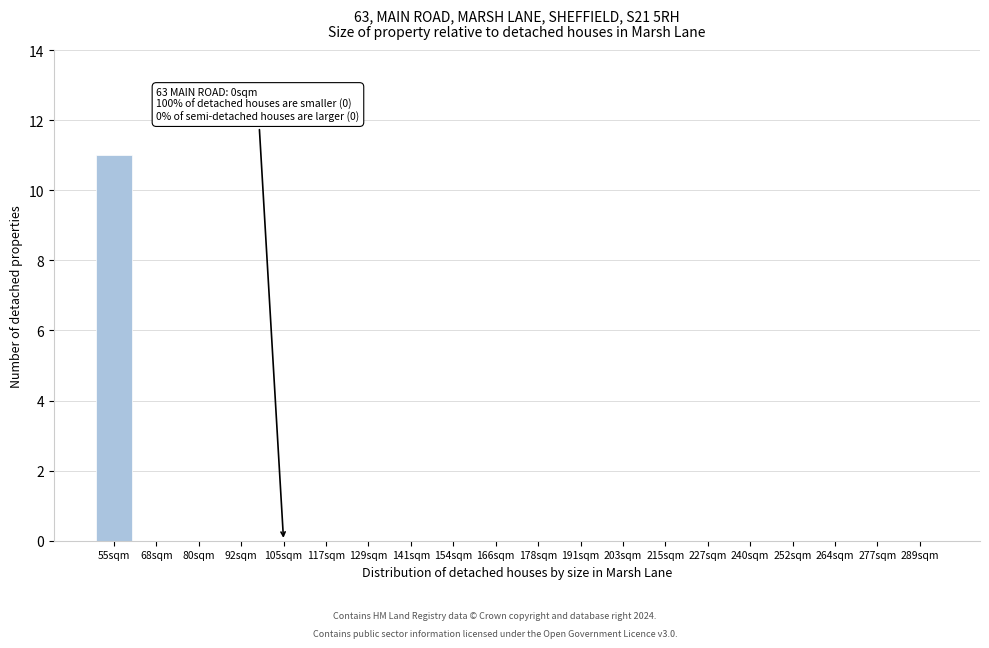

Reading left to right, extract all data points from this chart.

55sqm=11	68sqm=0	80sqm=0	92sqm=0	105sqm=0	117sqm=0	129sqm=0	141sqm=0	154sqm=0	166sqm=0	178sqm=0	191sqm=0	203sqm=0	215sqm=0	227sqm=0	240sqm=0	252sqm=0	264sqm=0	277sqm=0	289sqm=0